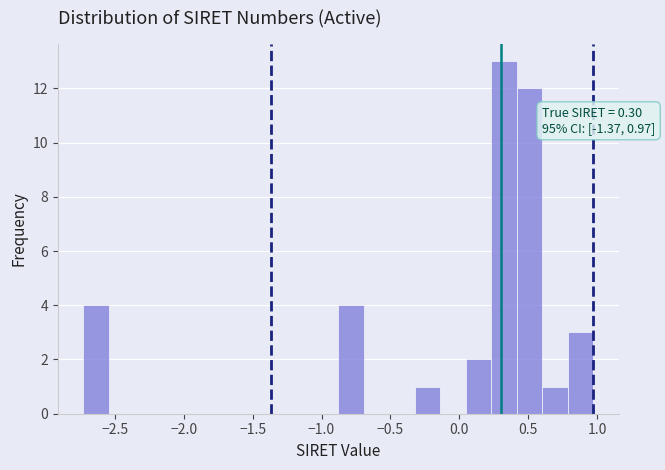

Around what value on the x-axis is the tallest bar? Give the approximate position of its centre, as read against the axis.

0.35